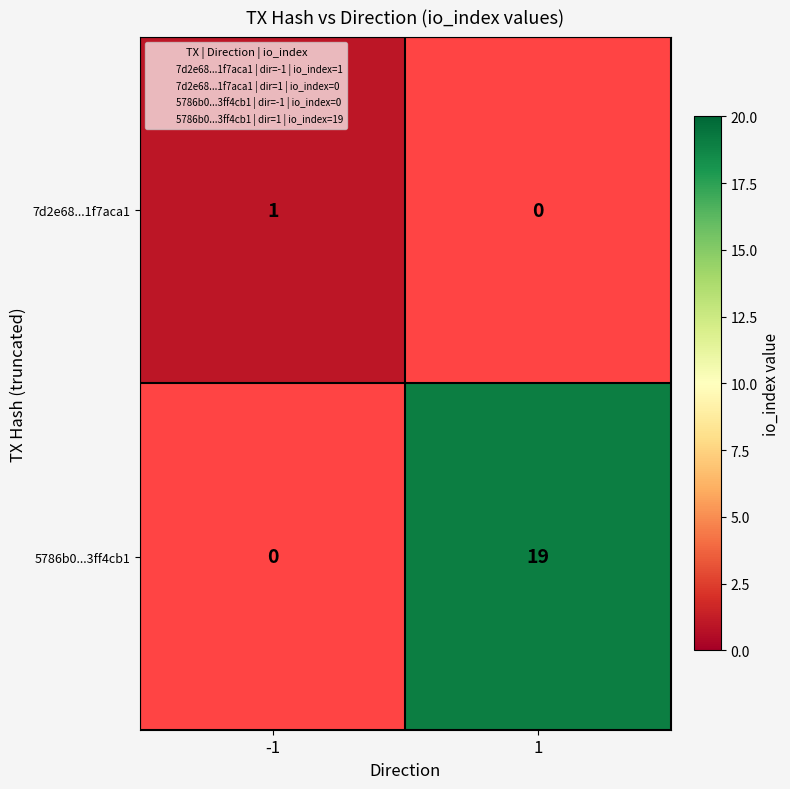

How many distinct data groups are displayed?

2